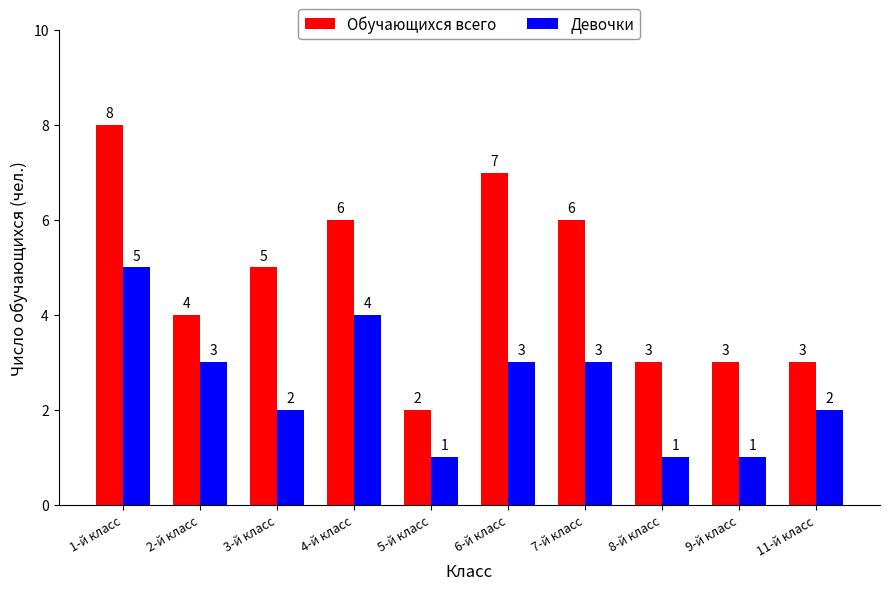

What is the difference between the second highest and minimum values in the Девочки series?

3